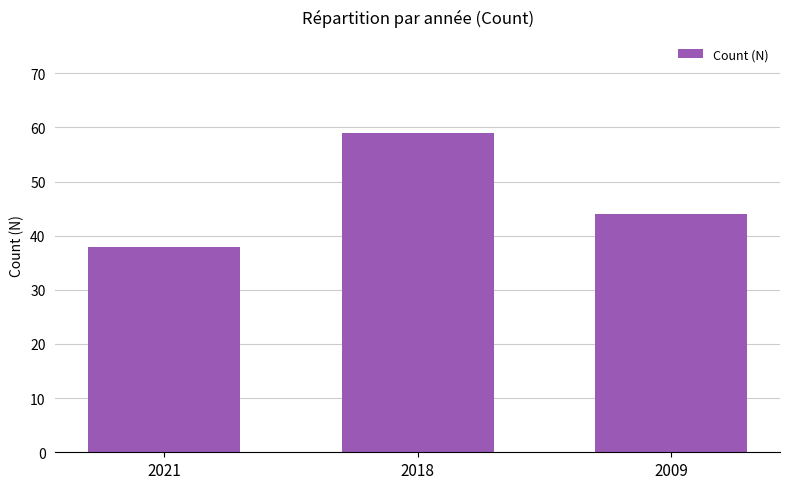

How many bars are there in total?

3